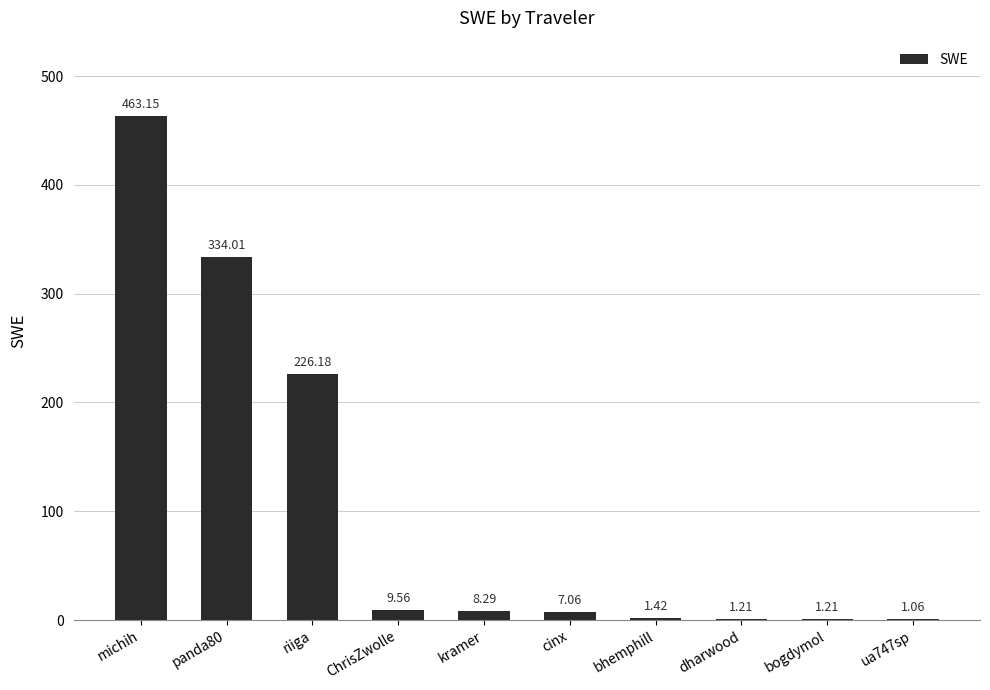

At which category does the chart reach its peak across all series?

michih